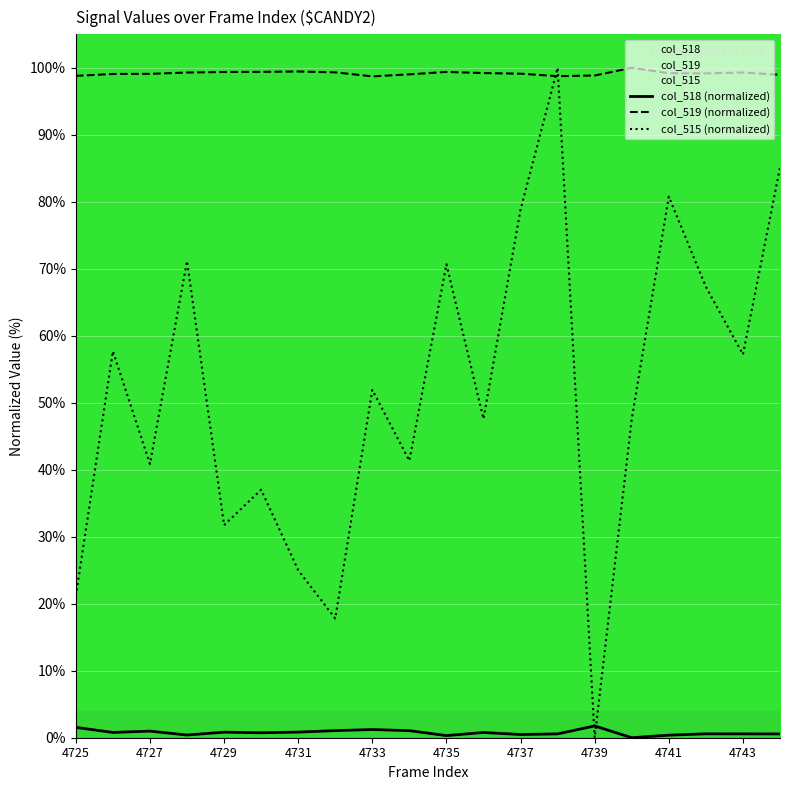

What is the value of the col_515 (normalized) point at the 14th from the left?

100.0